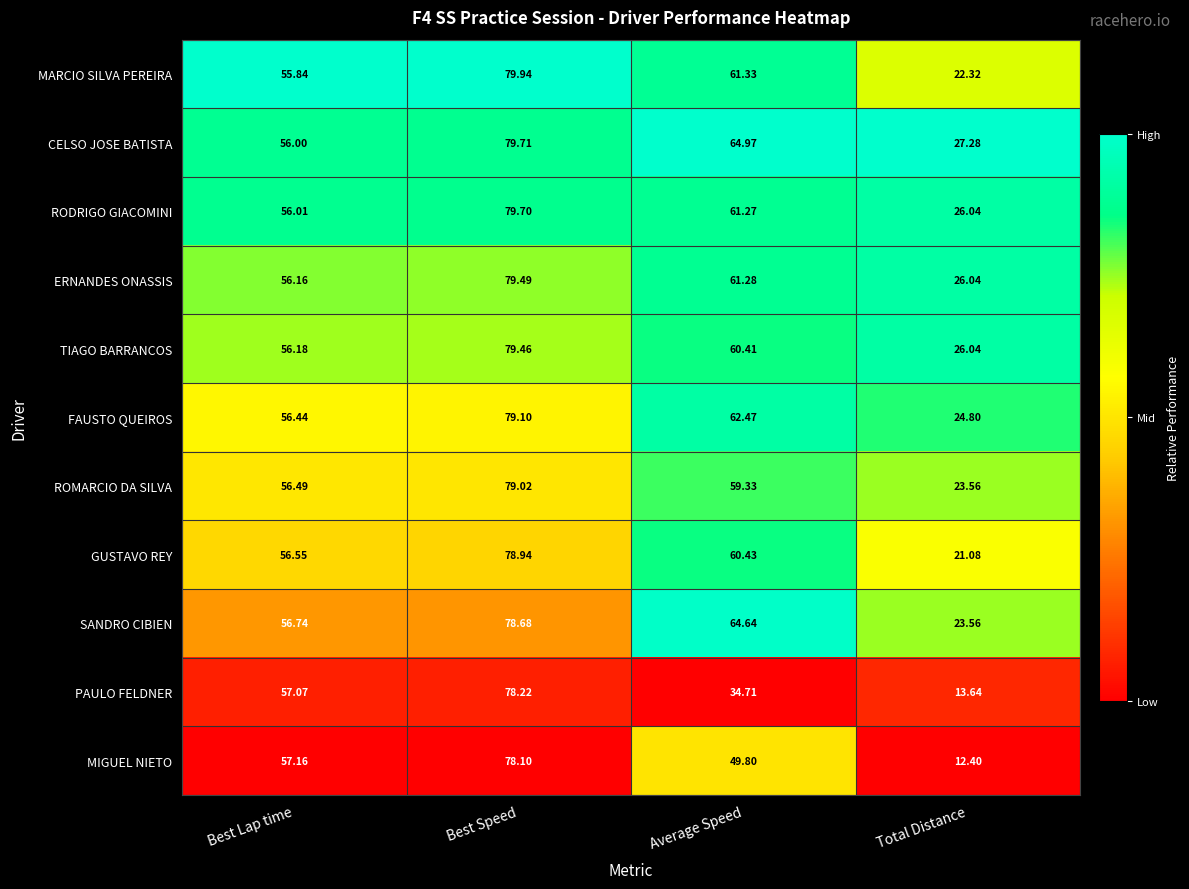

Which label corresponds to the smallest value in the chart?

Total Distance